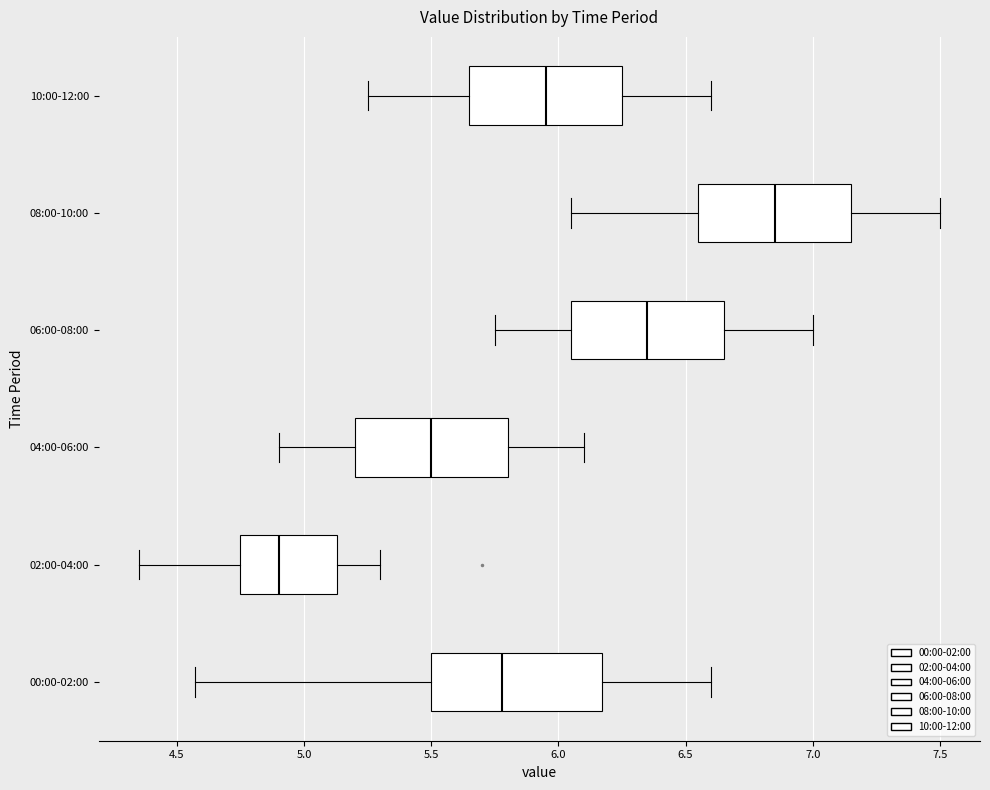

Which box has the furthest to the left median line?

02:00-04:00